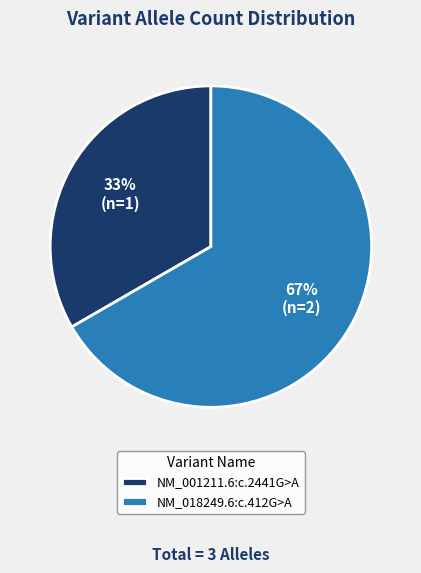

True or false: NM_001211.6:c.2441G>A accounts for 22% of the total.

False